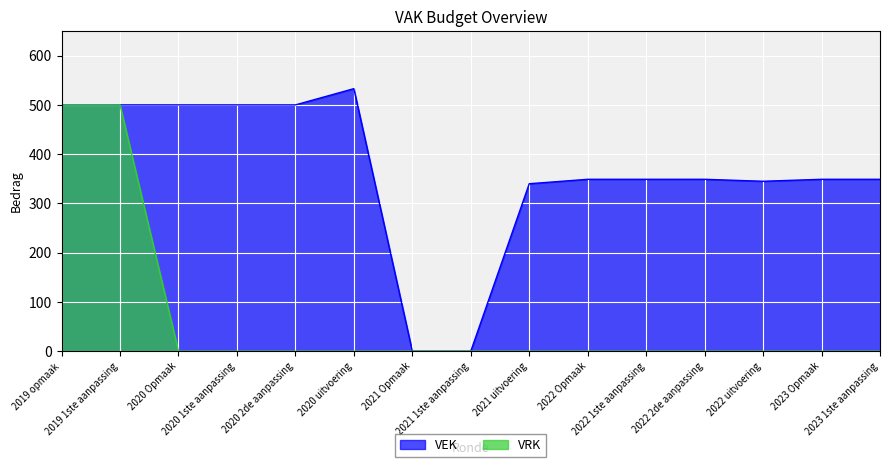

True or false: VRK and VEK cross at least once.

False